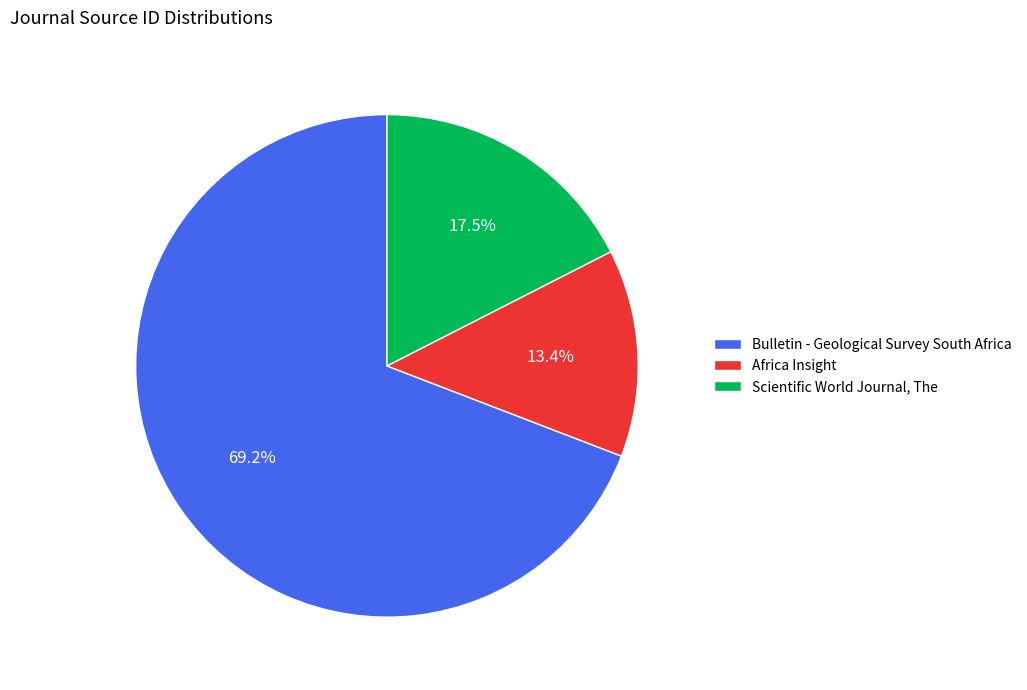

Between Scientific World Journal, The and Africa Insight, which is larger?

Scientific World Journal, The